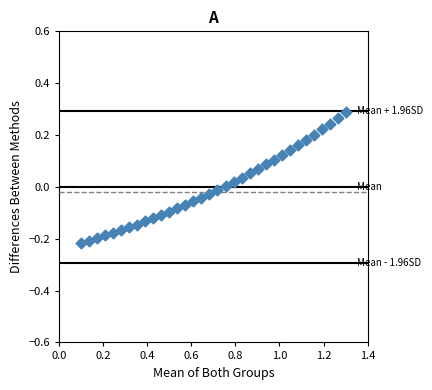

What is the range of X values (max minus min)?

1.2